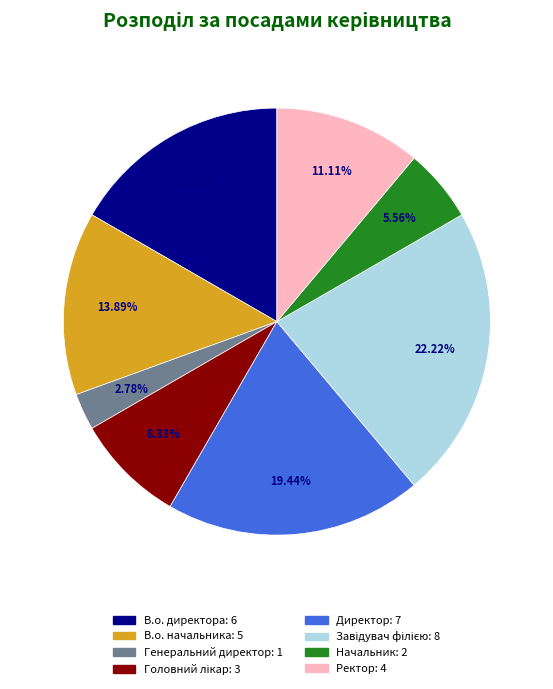

Does Ректор represent more than half of the total?

No